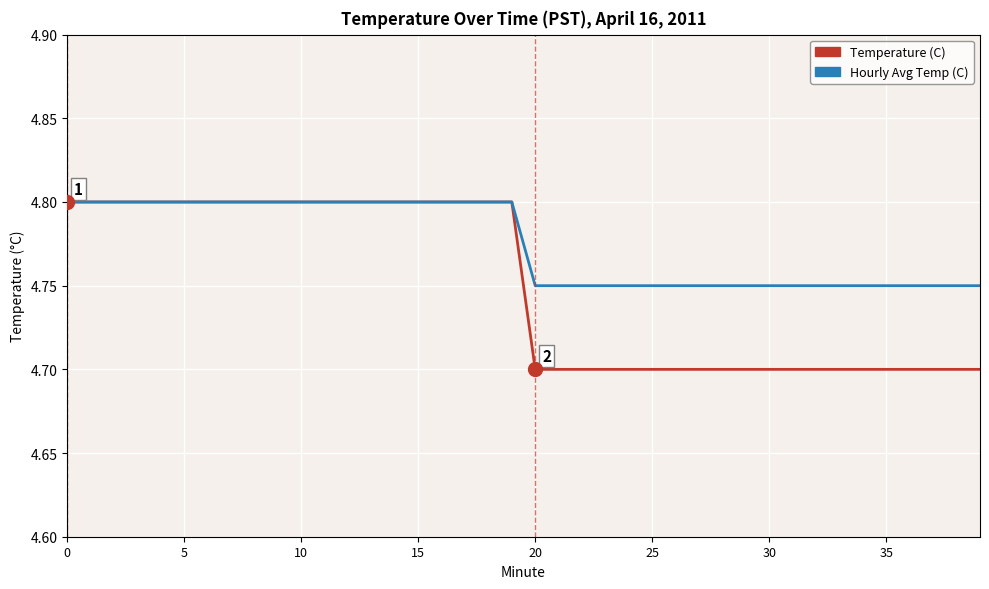

Which series has the largest total across all categories?

Hourly Avg Temp (C)